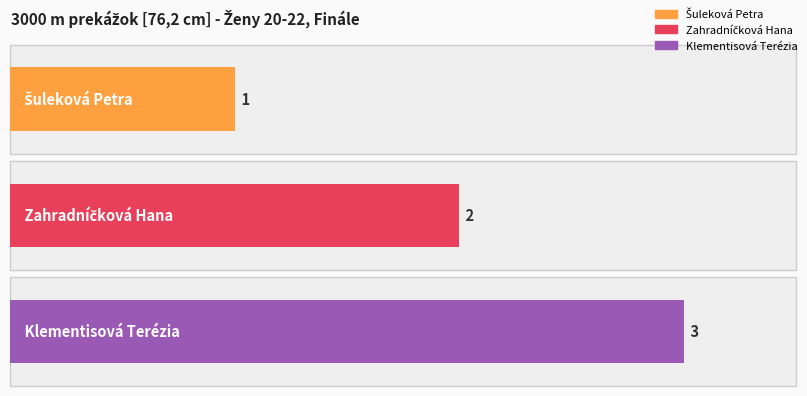

Which has a higher value, Zahradníčková Hana or Klementisová Terézia?

Klementisová Terézia